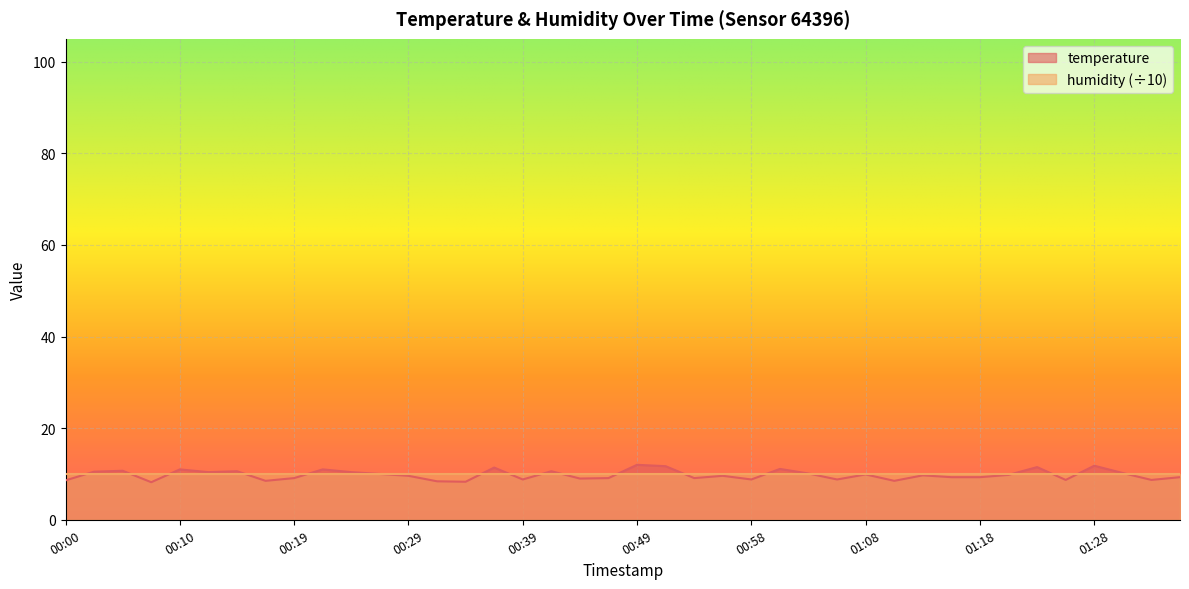

How many distinct data groups are displayed?

2